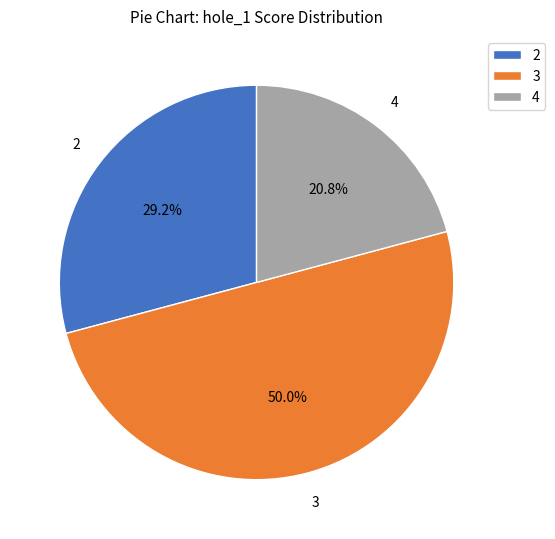

How many slices are in this pie chart?

3